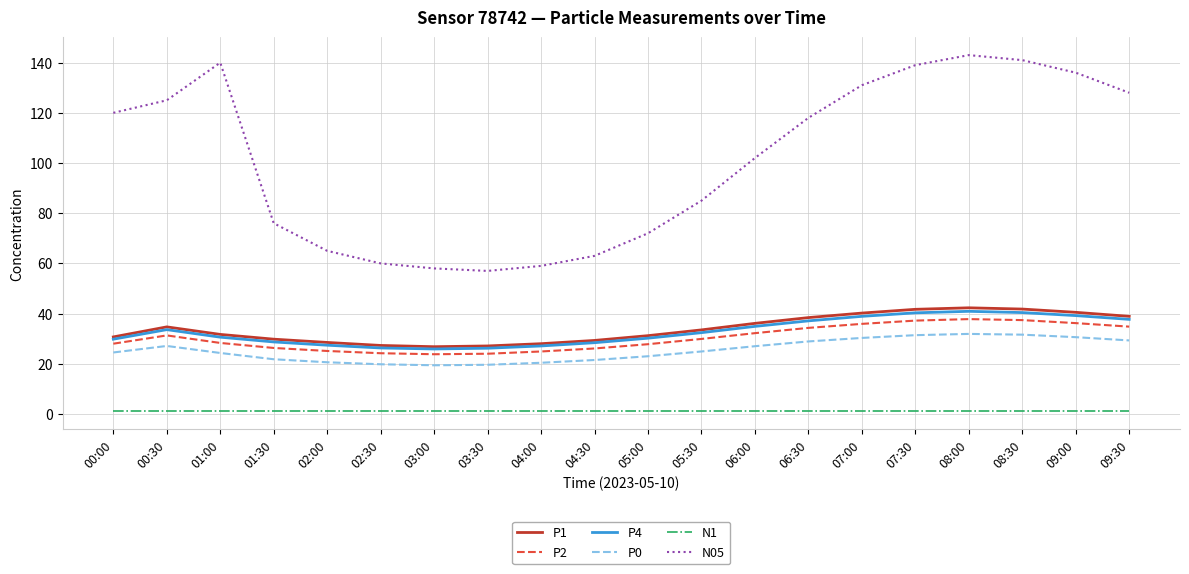

Rank the series by their maximum value, from lowest to highest.

N1, P0, P2, P4, P1, N05